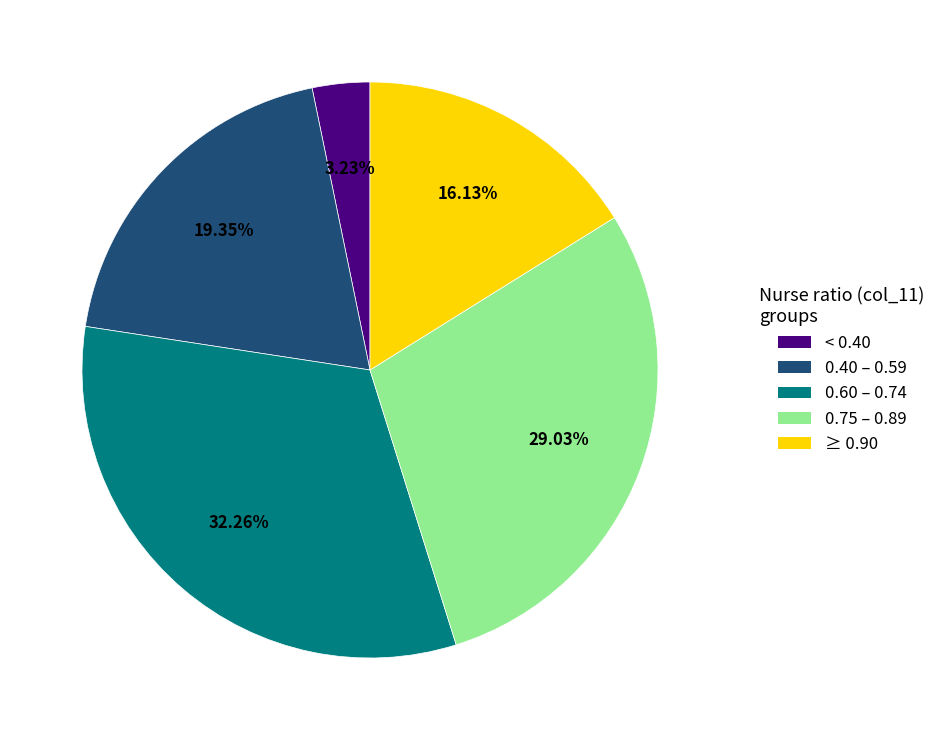

Does any single category account for the majority?

No